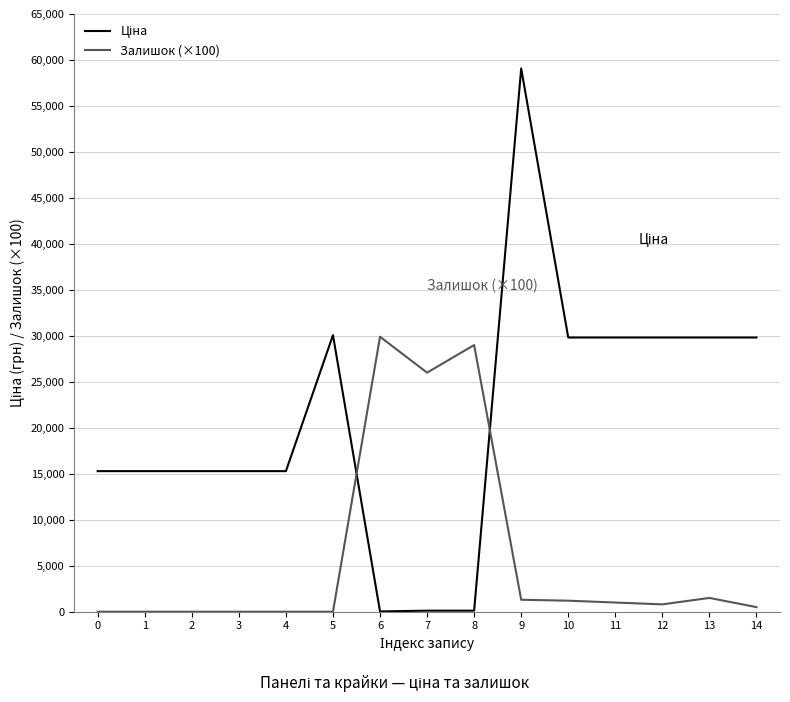

At which category is the sum across all series the highest?

9